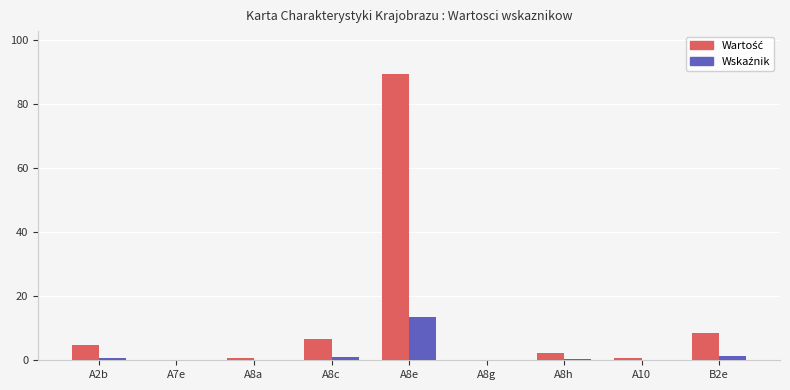

At which category is the sum across all series the highest?

A8e